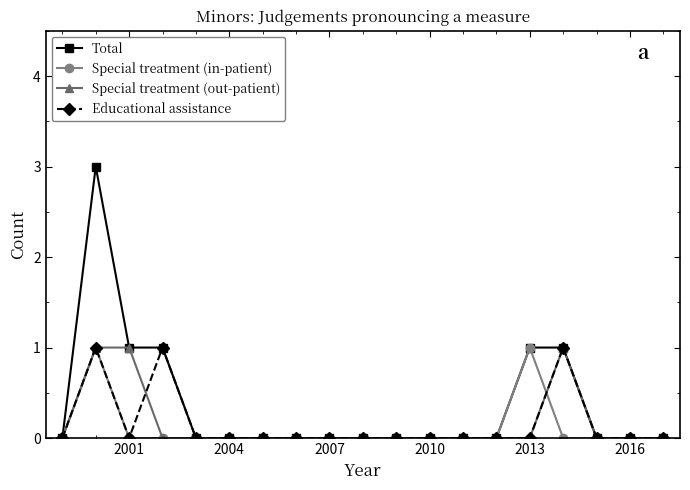

What is the highest value of the Total series?

3